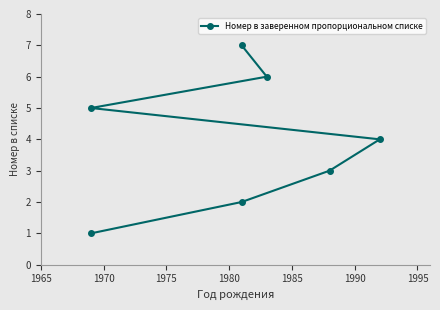

What is the change in value from 1975 to 1990?

+3